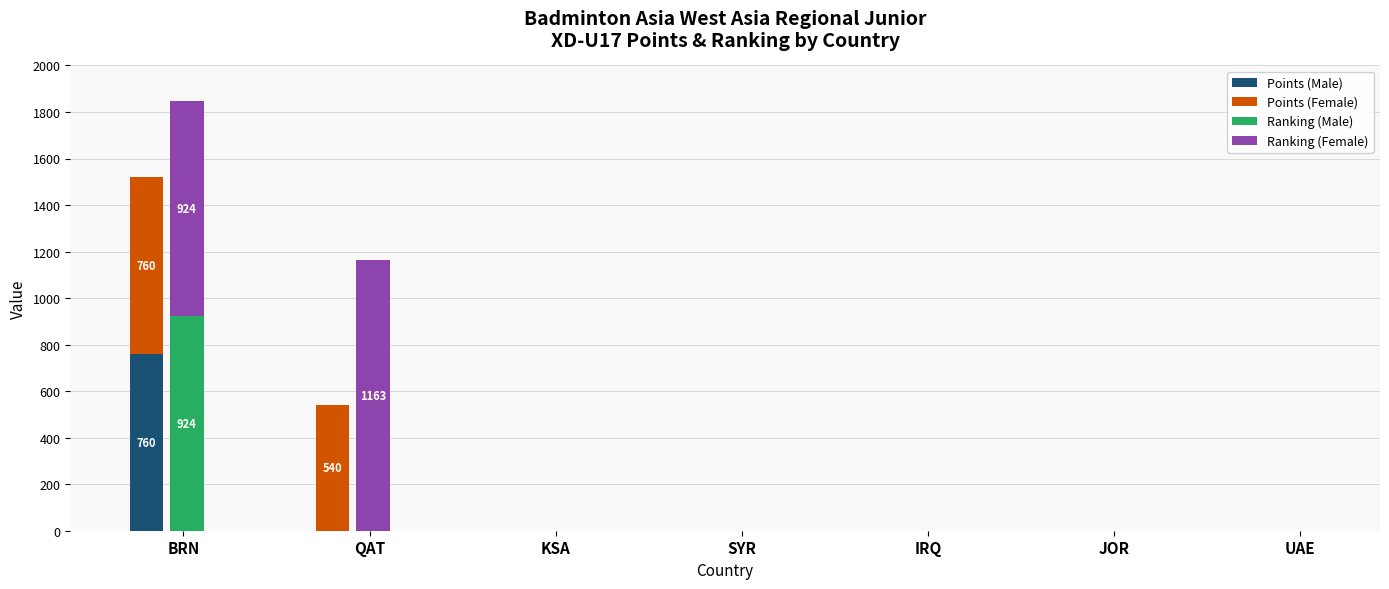

Rank the series at UAE from lowest to highest value.

Points (Male), Points (Female), Ranking (Male), Ranking (Female)